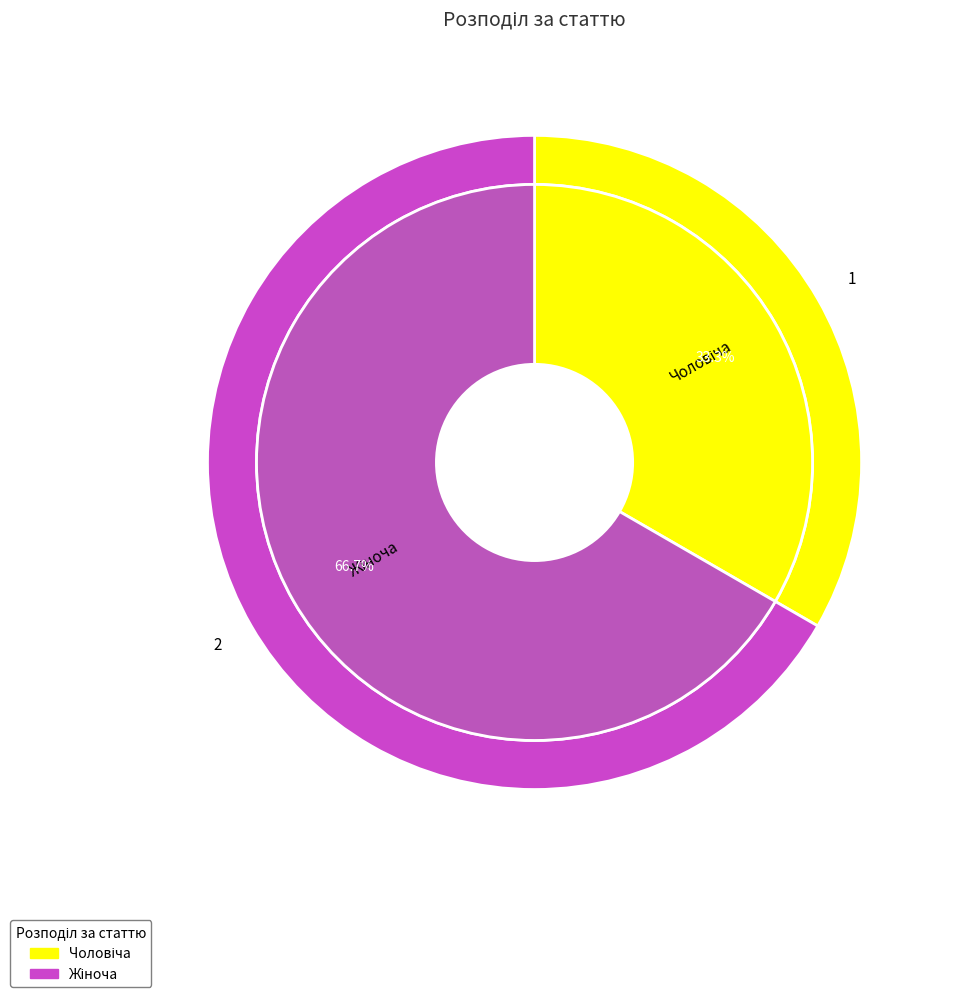

To the nearest percent, what is the average slice percentage?

50%